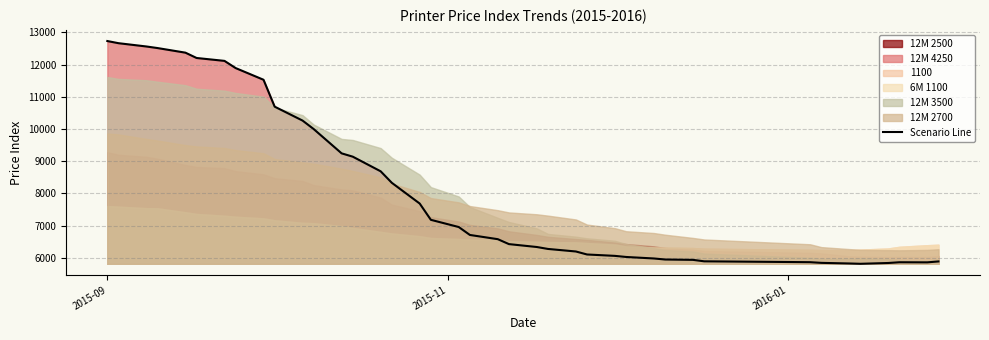

What is the average value?

8153